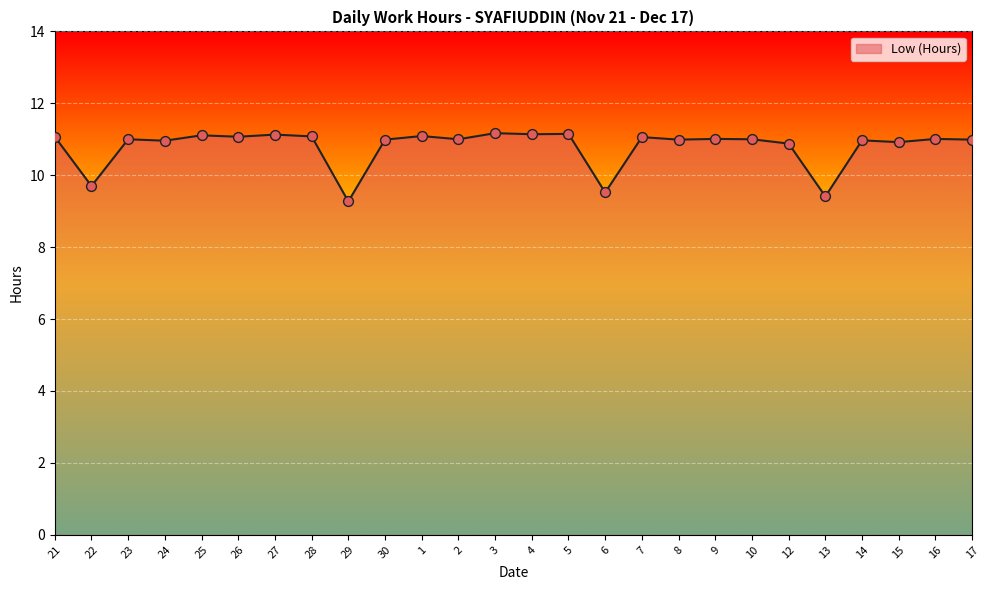

Which has a higher value, 14 or 25?

25